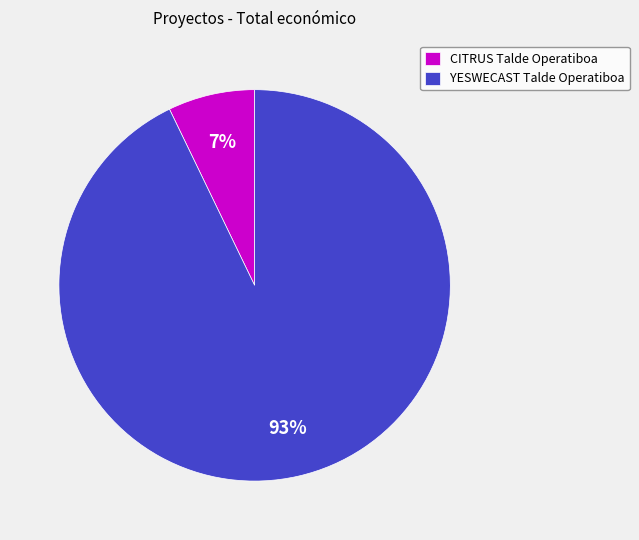

Count the number of slices in the pie.

2